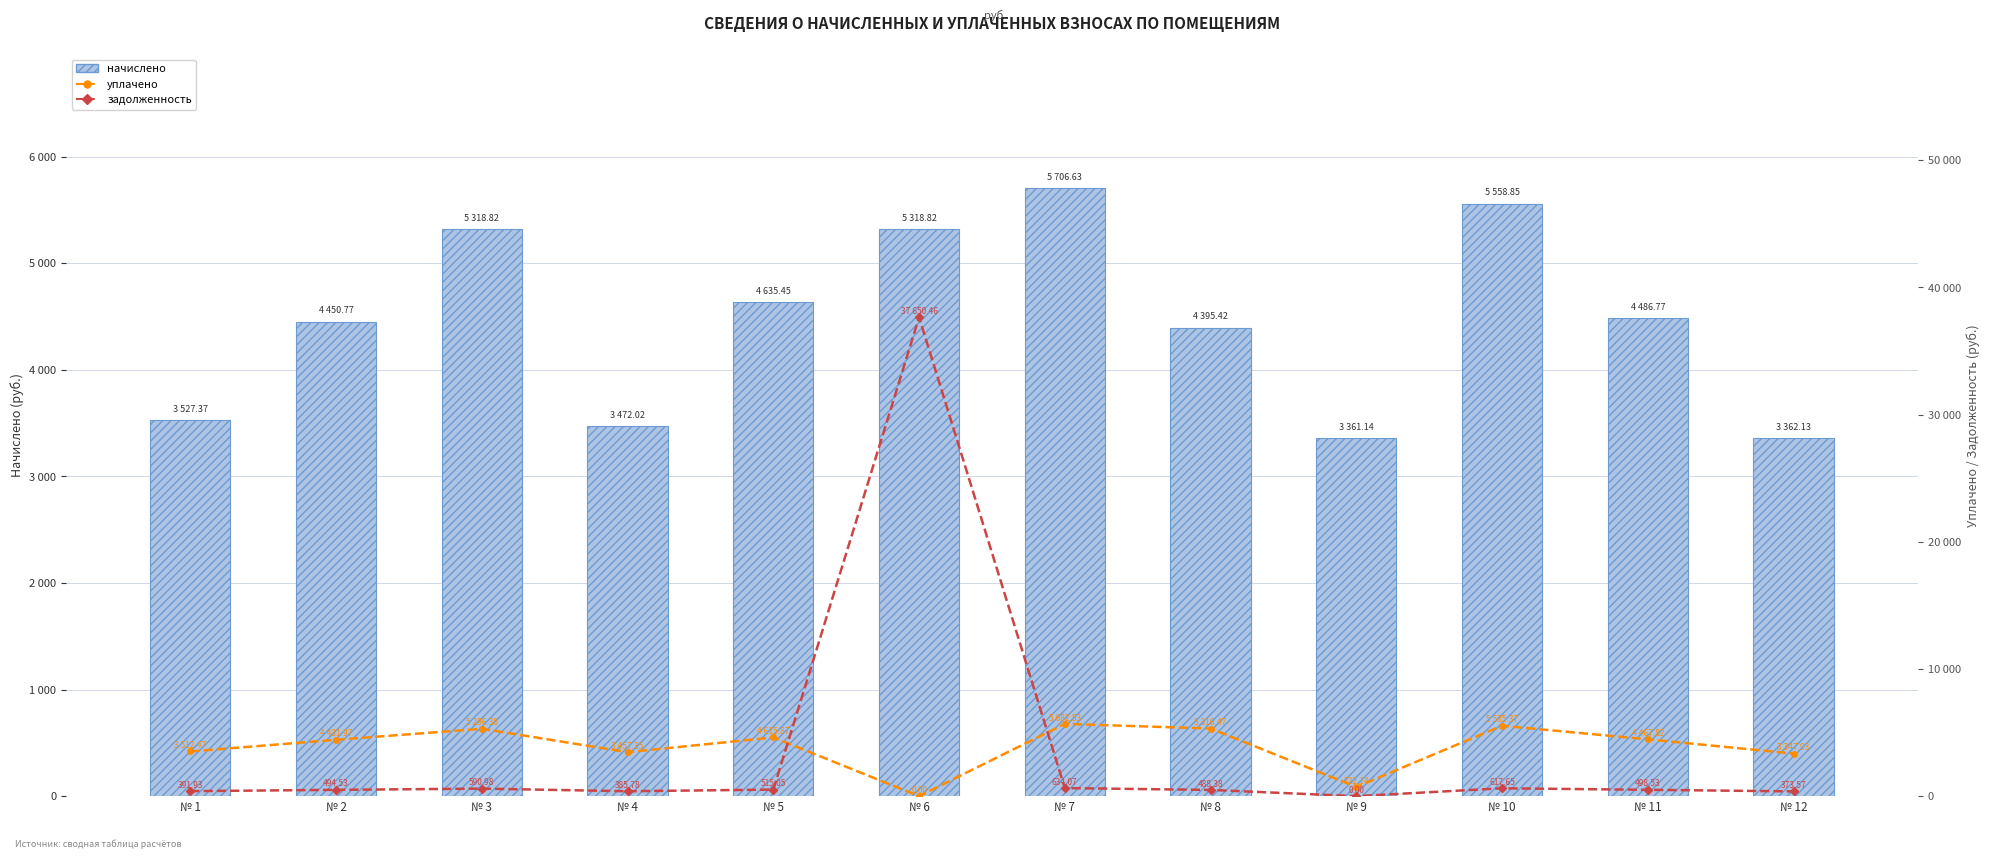

How many groups of bars are there?

12